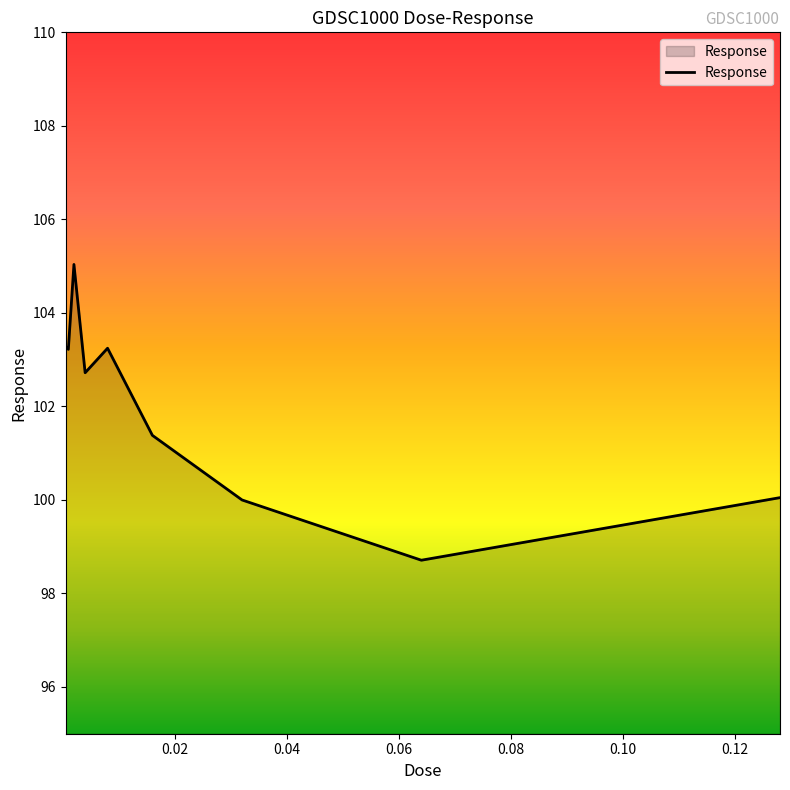

What is the difference between the maximum and minimum values?

6.3